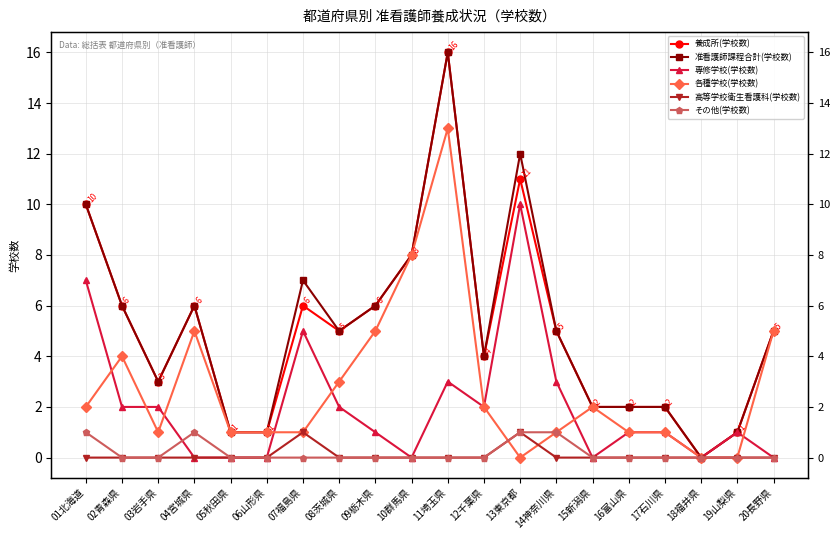

Does the chart have visible grid lines?

Yes